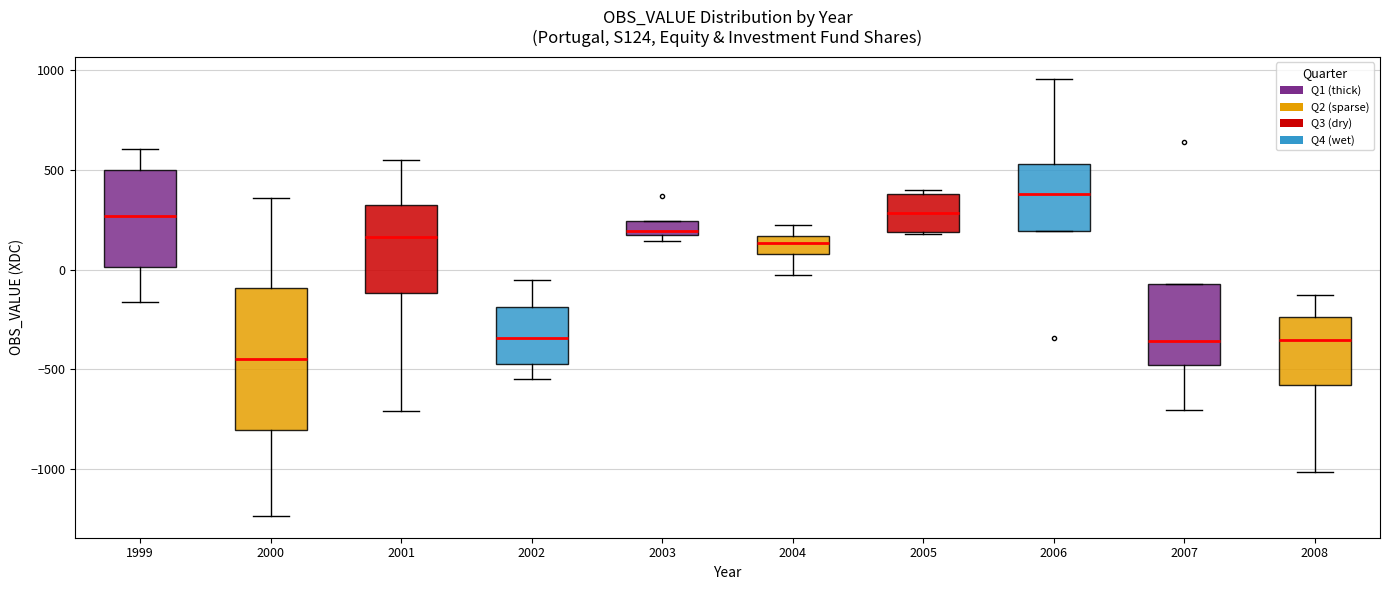

Comparing the boxes themselves (not the whiskers), which one is the tallest?

2000